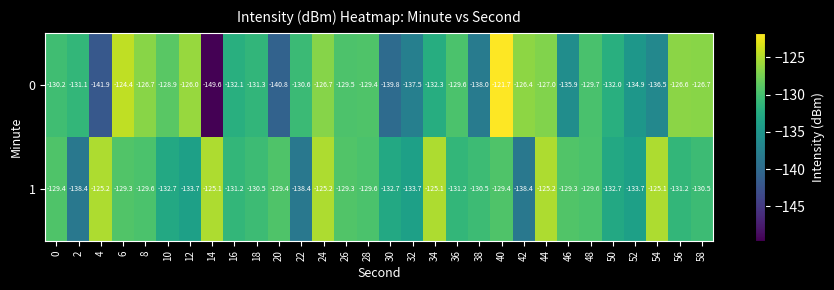

The 1 series shows -129.4 at 40. True or false?

True